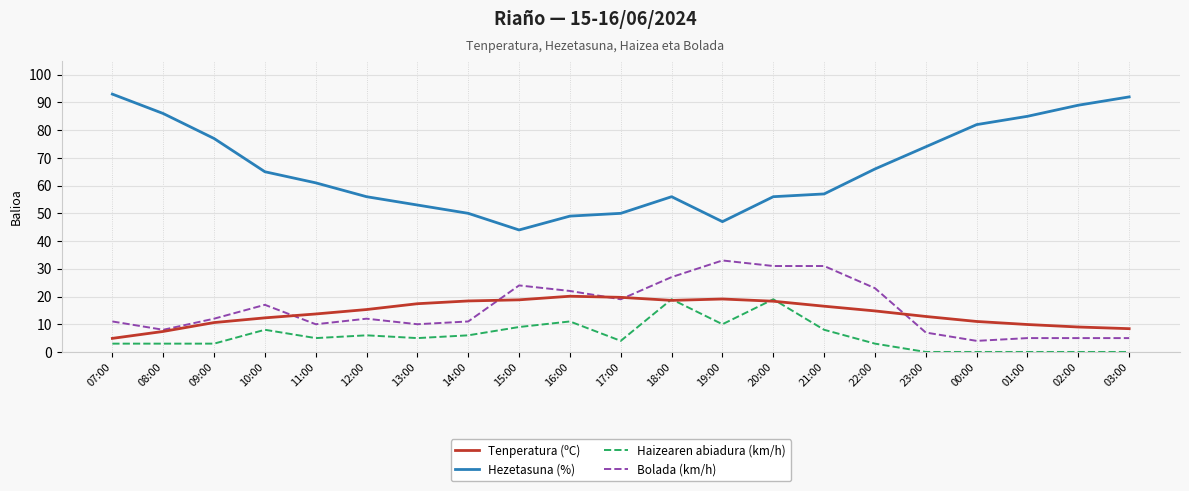

Is it true that Tenperatura (ºC) equals 28.3 at 20:00?

False